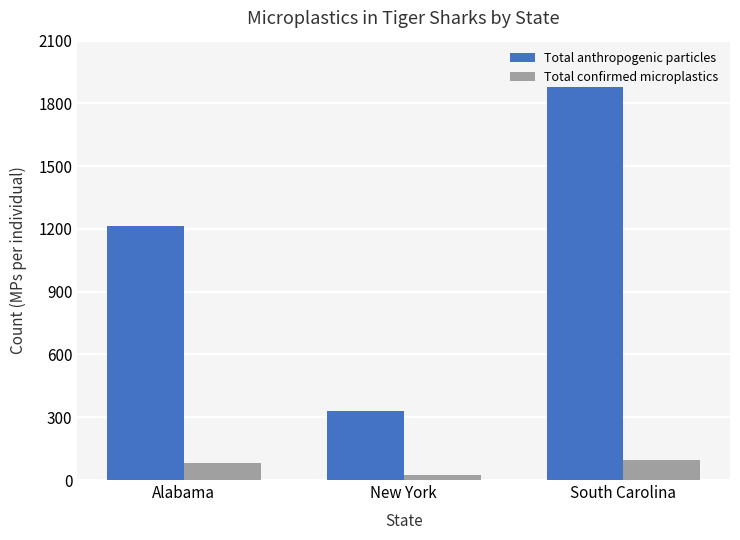

What is the maximum value for Total anthropogenic particles?

1877